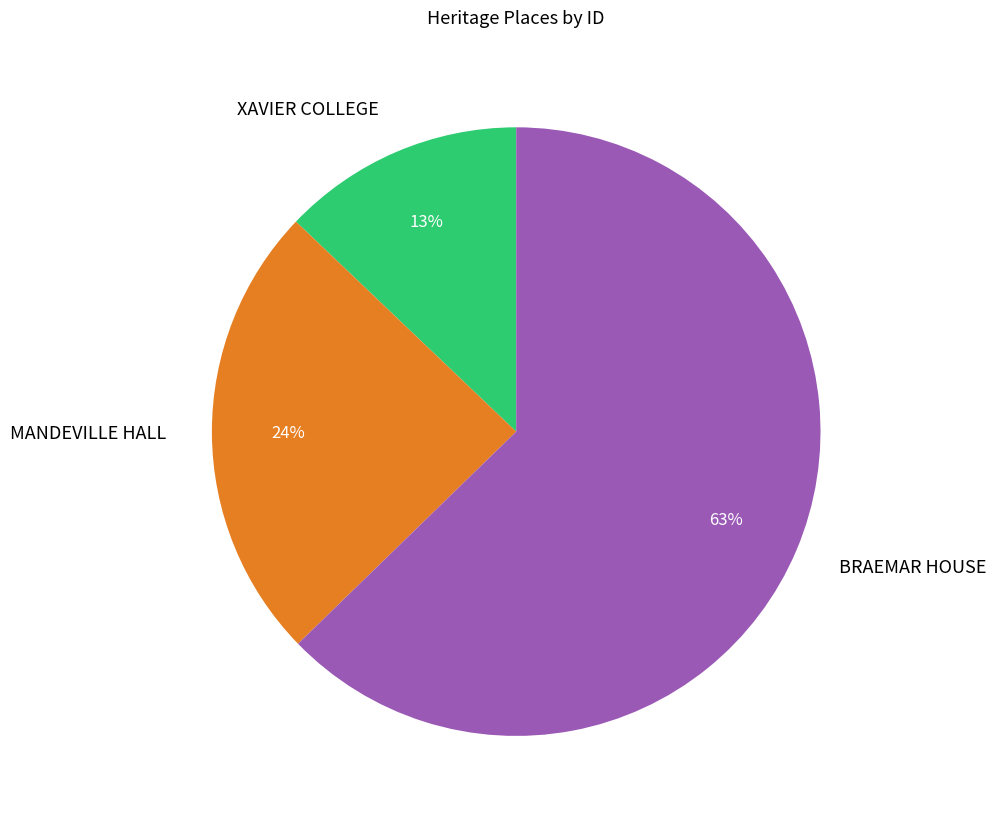

Is the sum of BRAEMAR HOUSE and MANDEVILLE HALL greater than half?

Yes